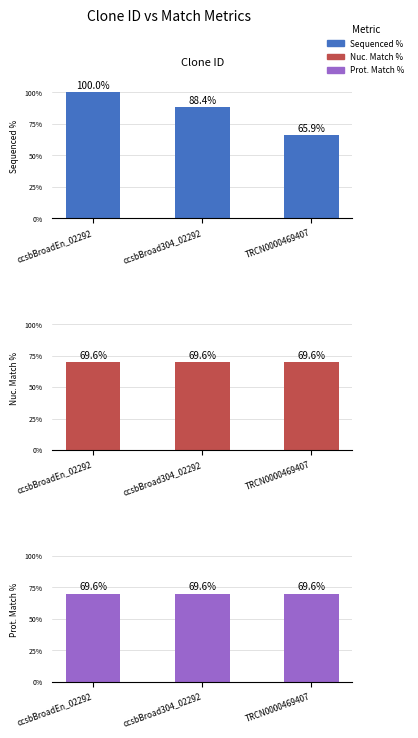

What is the total value across all series at ccsbBroadEn_02292?

239.2